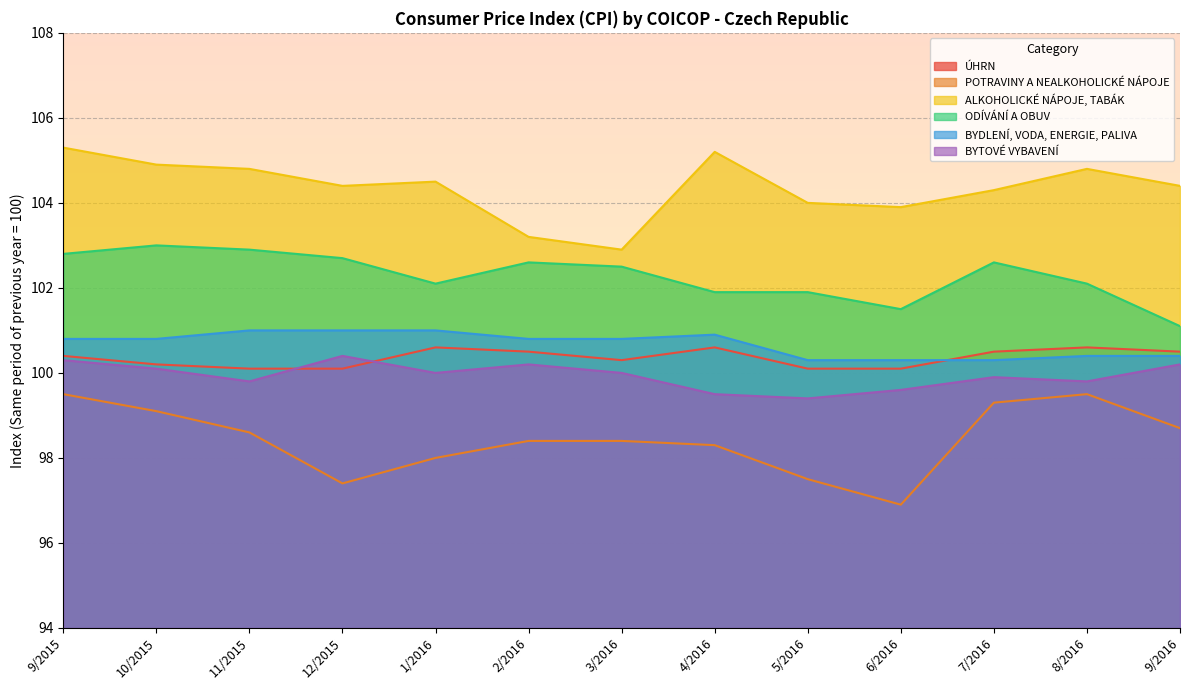

At which category does ALKOHOLICKÉ NÁPOJE, TABÁK reach its first local valley?

12/2015